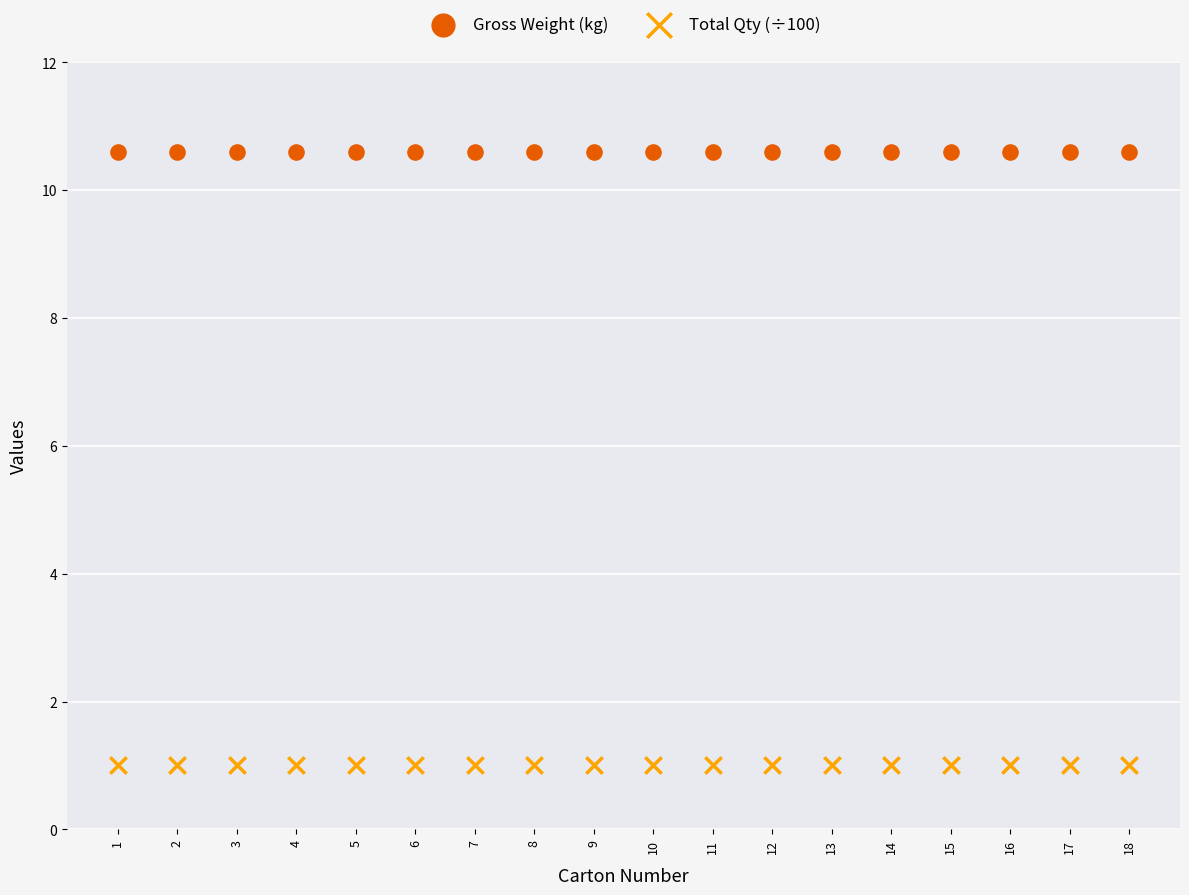

Which series contains the highest Y value?

Gross Weight (kg)